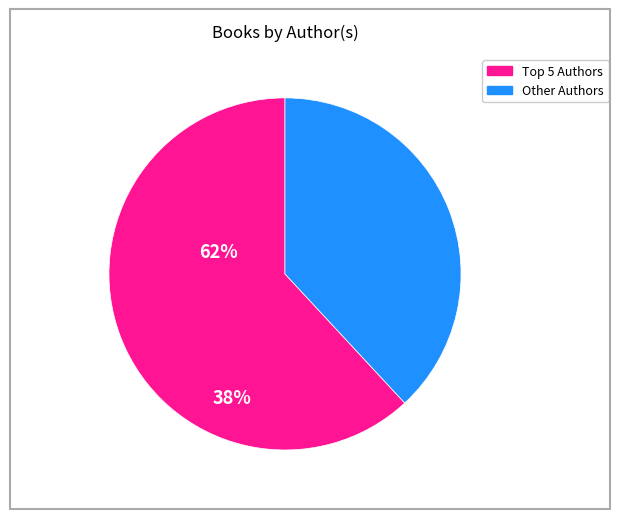

Is there any slice that represents more than half of the pie?

Yes